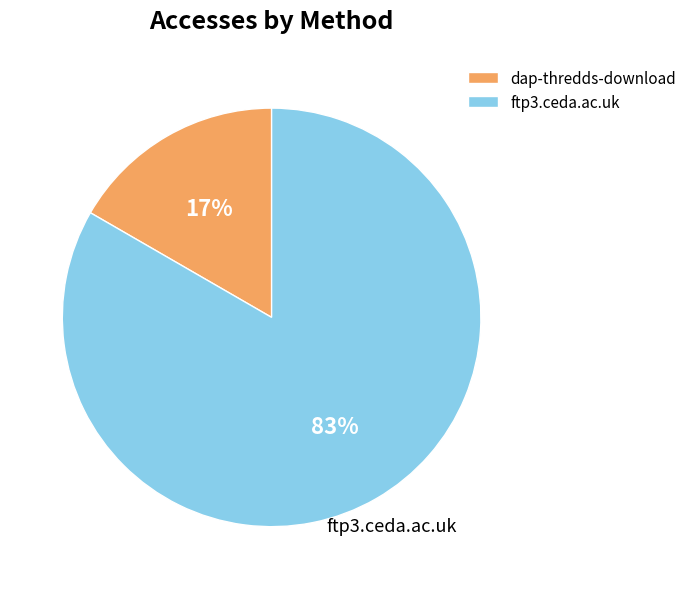

What percentage is the dap-thredds-download slice, to the nearest percent?

17%